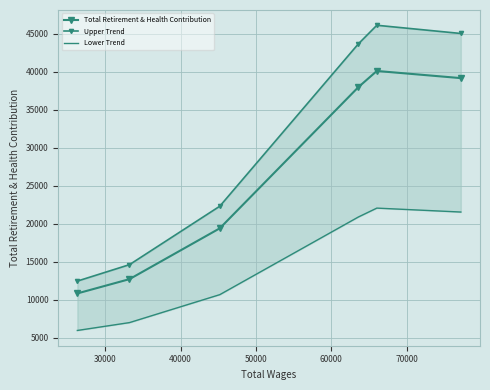

Which series has the widest spread of values?

Upper Trend